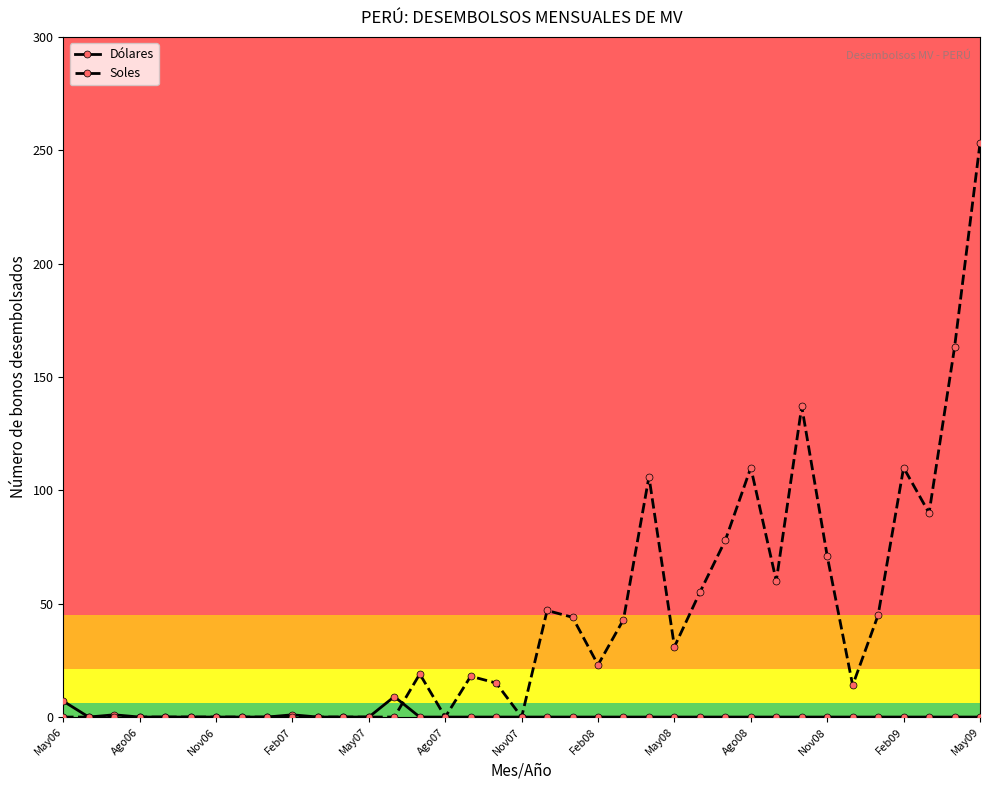

Rank the series by their average value, from highest to lowest.

Soles, Dólares